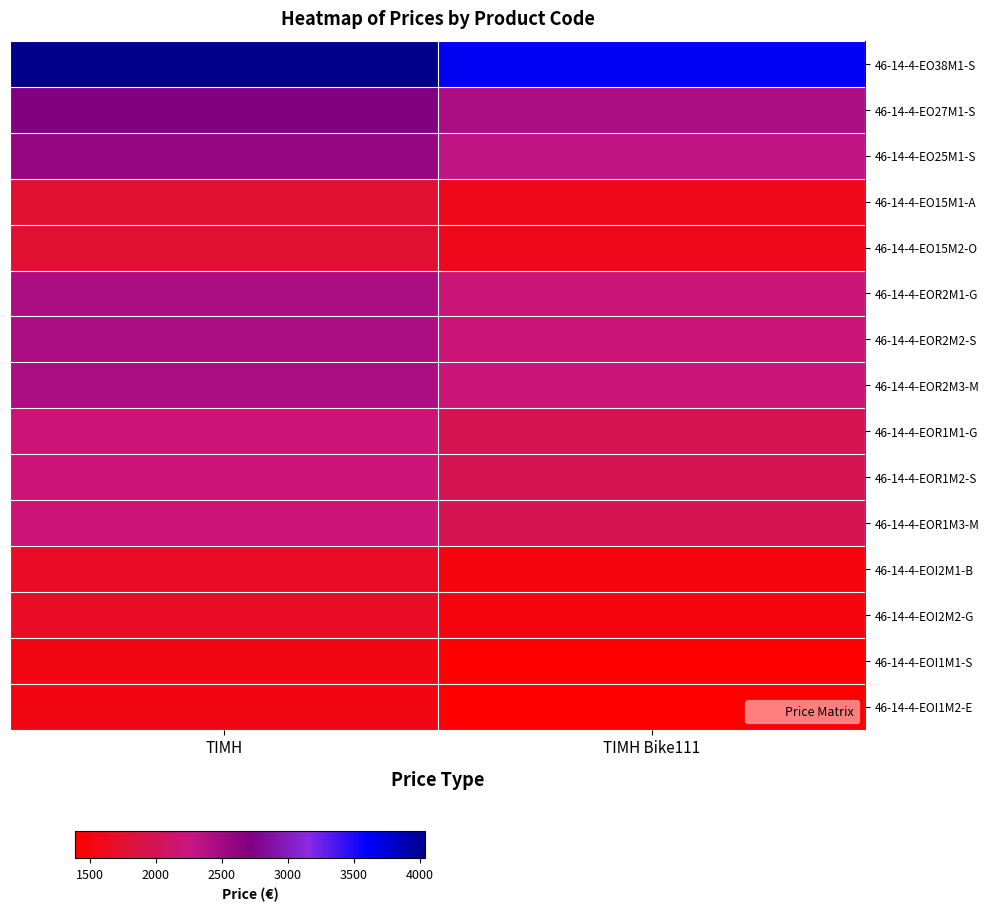

Which category has the highest value across all series?

ΤΙΜΗ